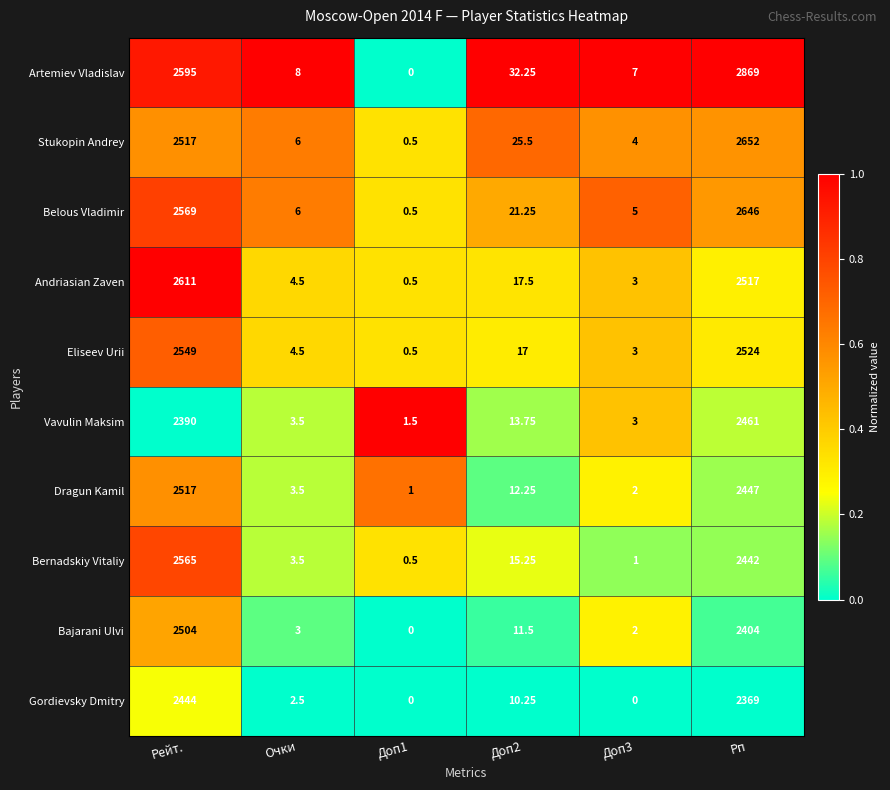

At which label does Vavulin Maksim first exceed 13?

Рейт.